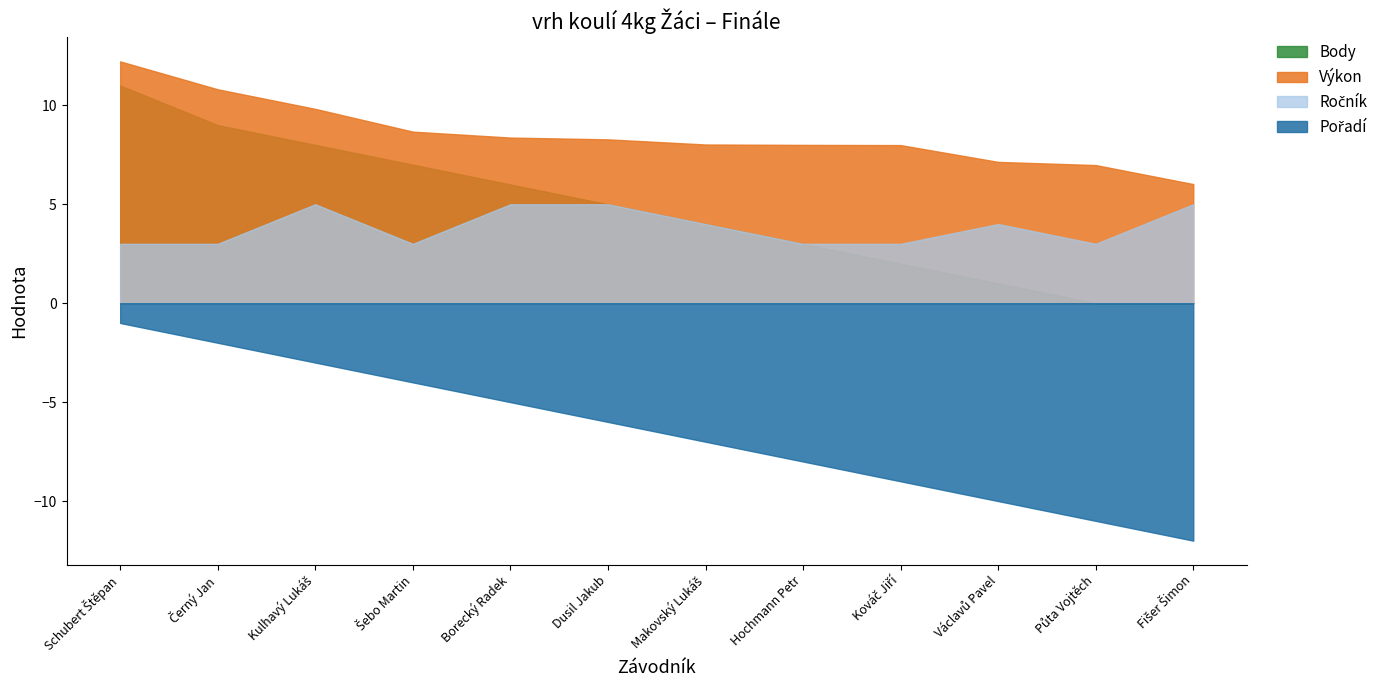

What is the sum of all Ročník values?

46.0